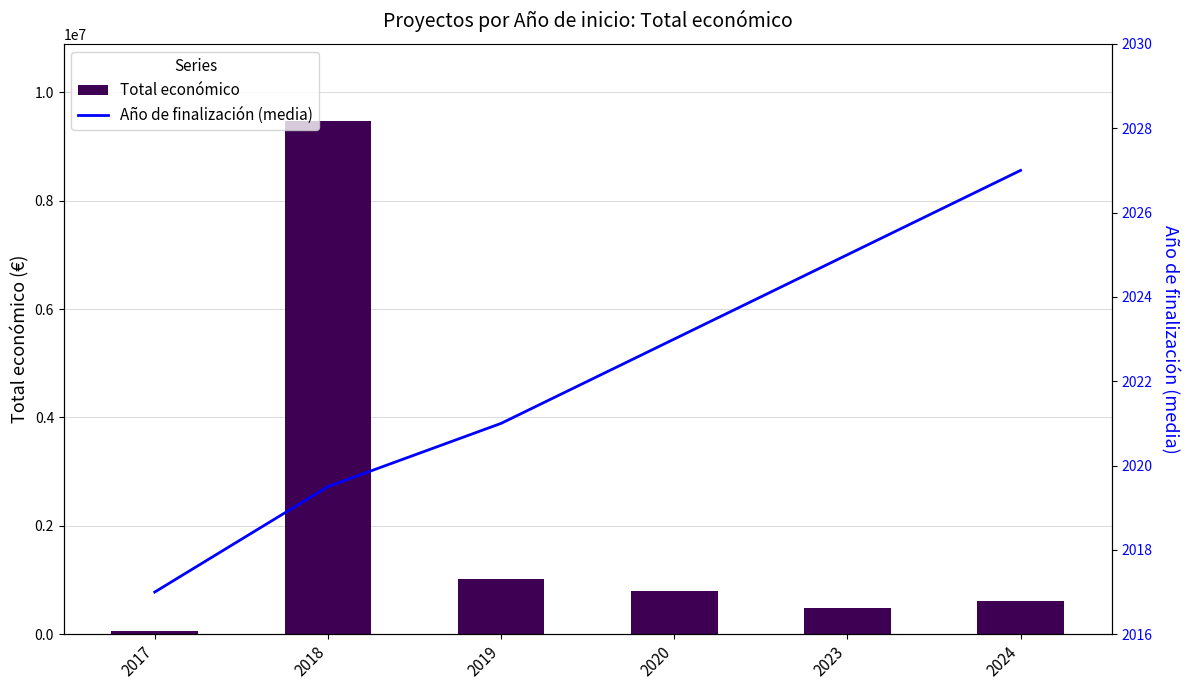

Where is Total económico nearest to the value 4768192?

2019